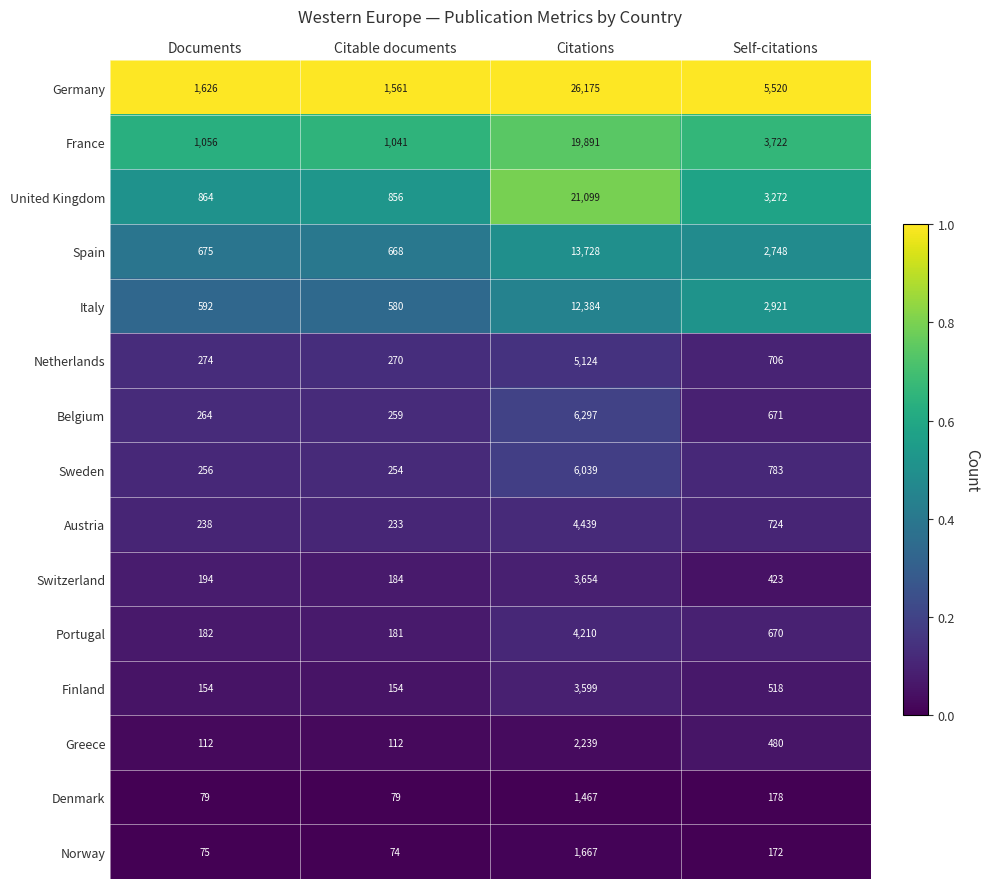

Rank the series by their maximum value, from lowest to highest.

Denmark, Norway, Greece, Finland, Switzerland, Portugal, Austria, Netherlands, Sweden, Belgium, Italy, Spain, France, United Kingdom, Germany